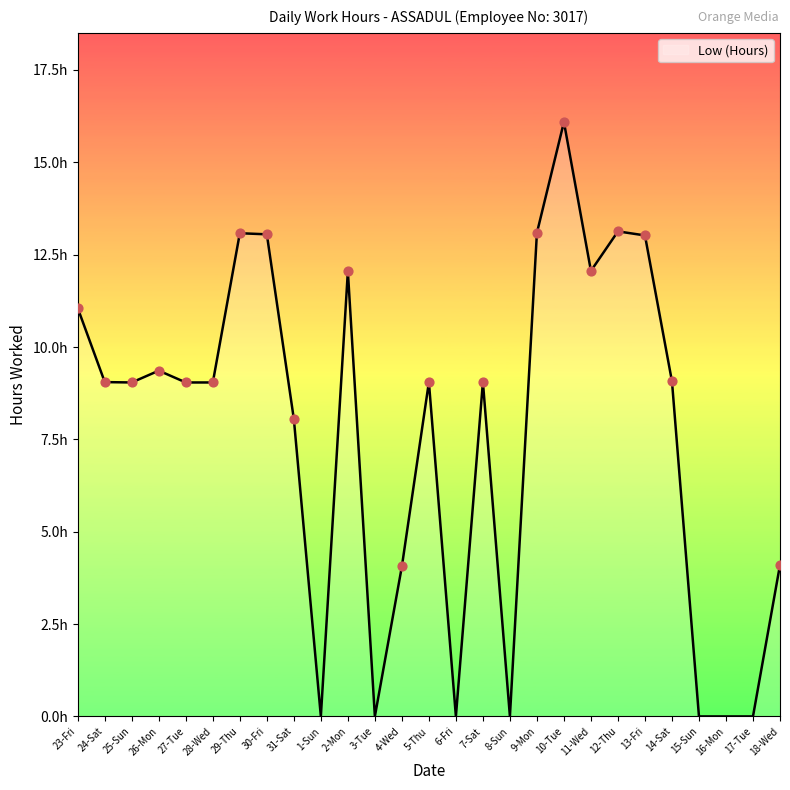

What is the ratio of the value at 31-Sat to the value at 13-Fri?

0.6